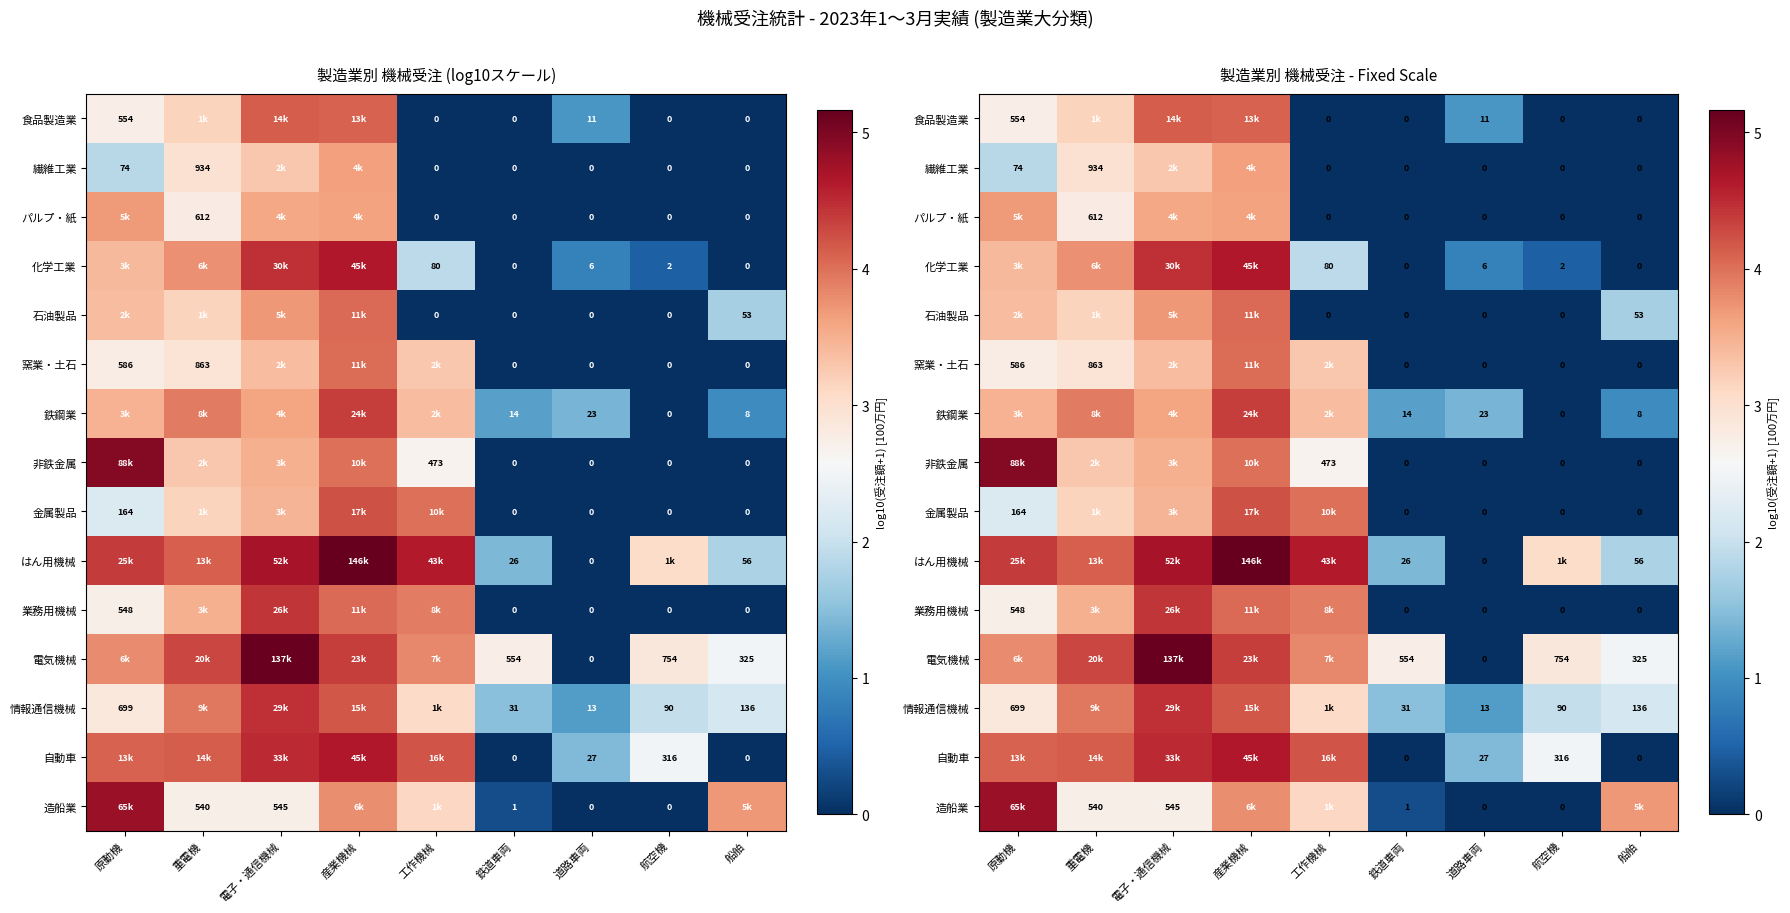

How many positive values does the はん用機械 series have?

8